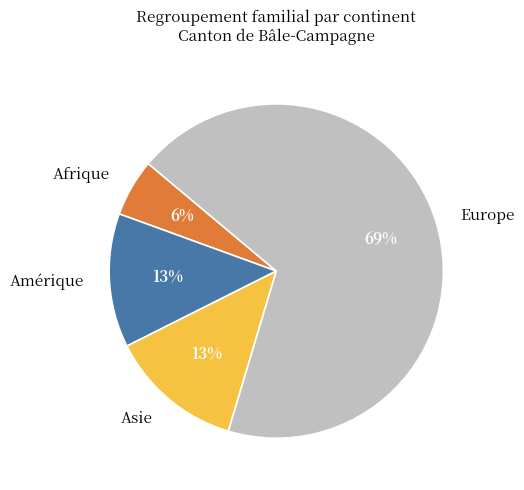

Which category has the biggest portion of the pie?

Europe